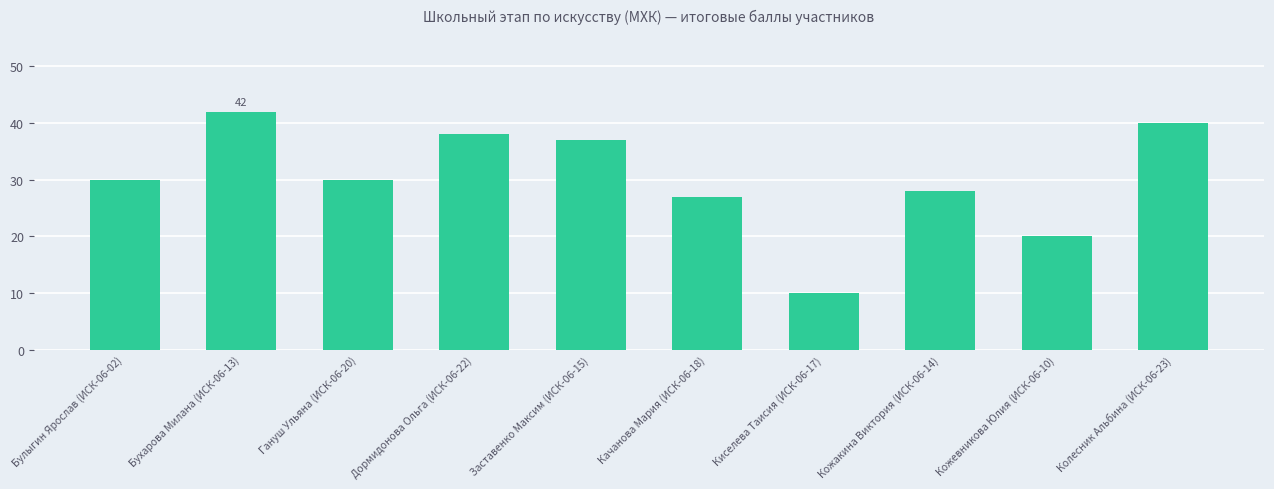

The value at Кожевникова Юлия (ИСК-06-10) is 20. True or false?

True